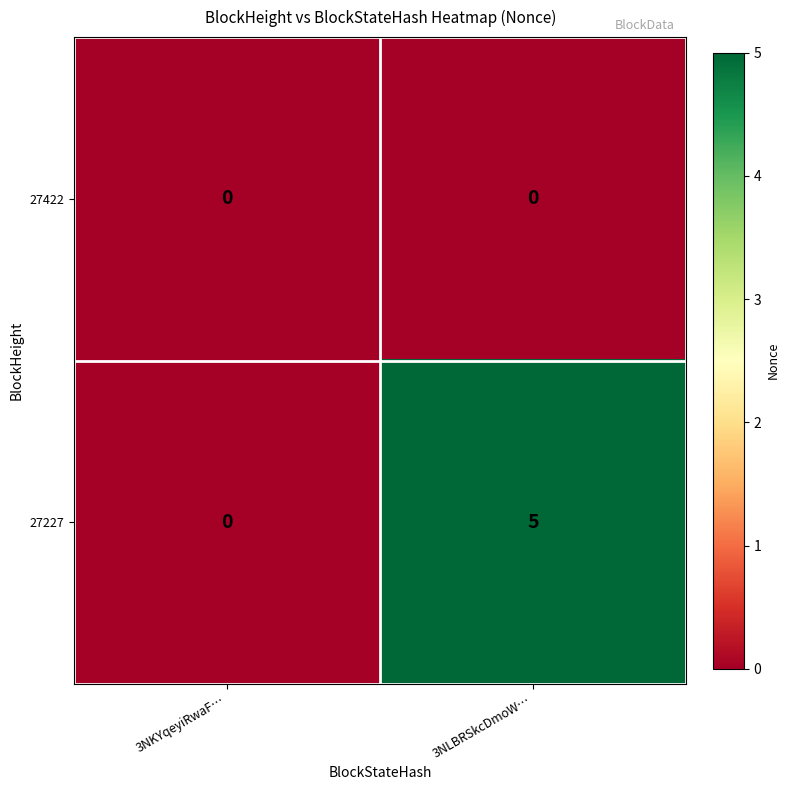

Which series has the widest spread of values?

27227